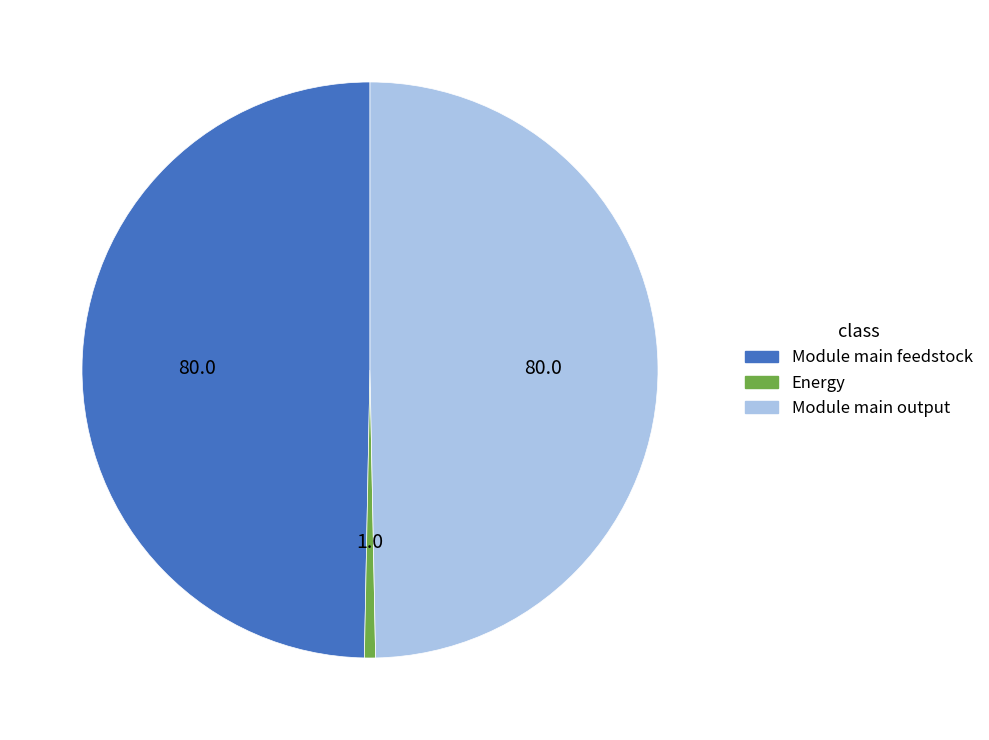

Which slice is the smallest?

Energy